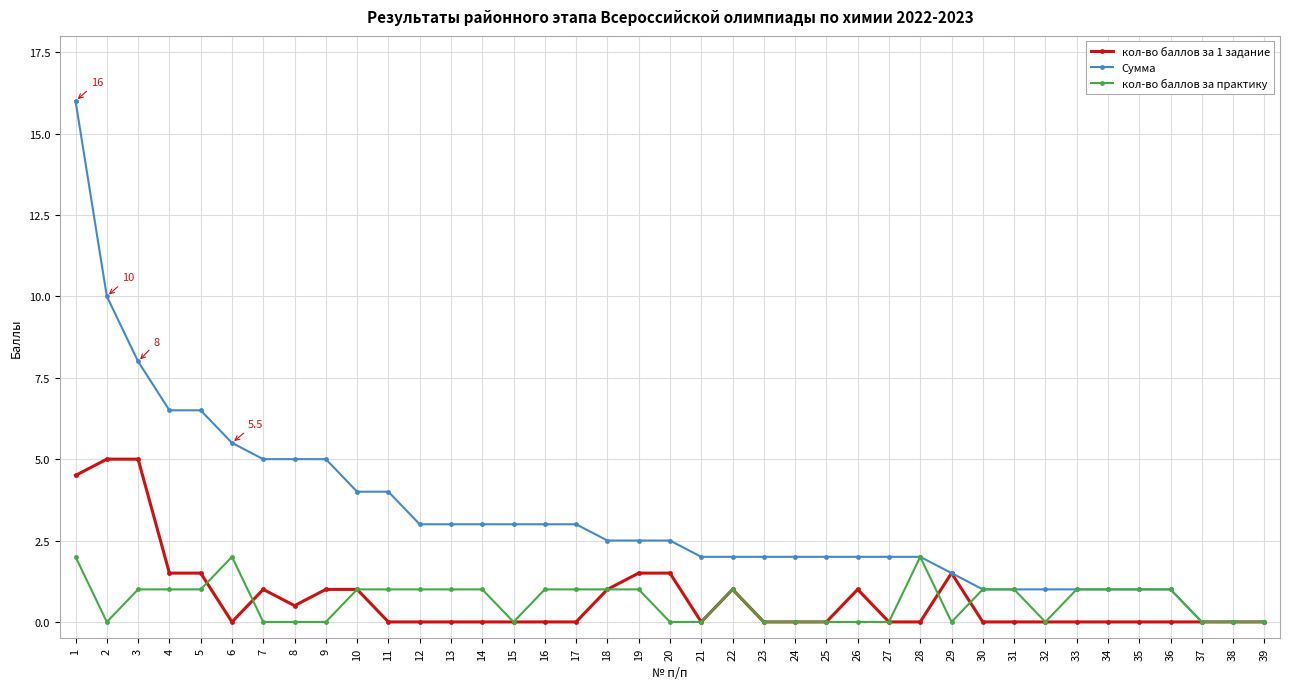

Is it true that кол-во баллов за 1 задание equals 0.0 at 23?

True